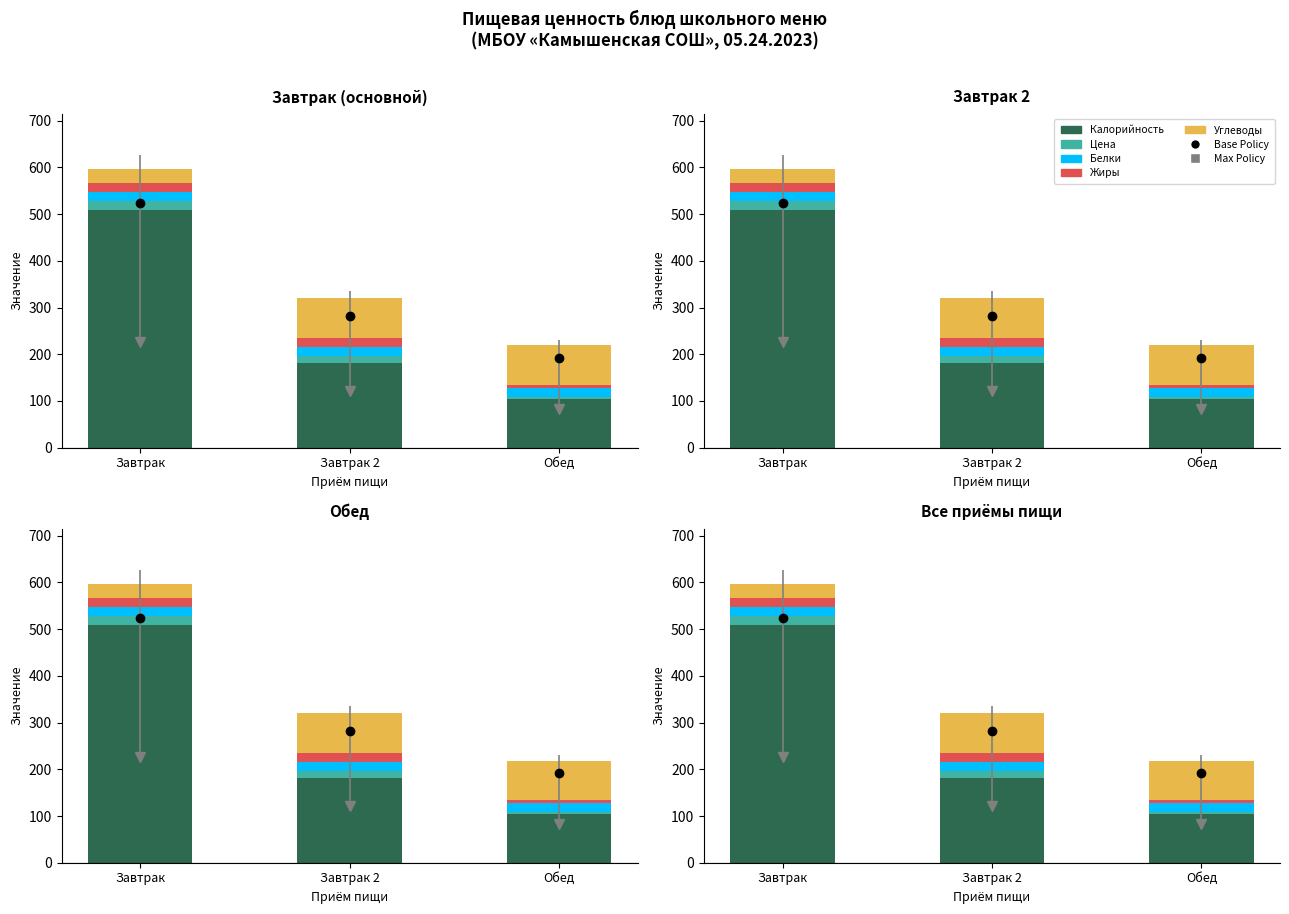

What is the label of the 2nd bar from the left?

Завтрак 2